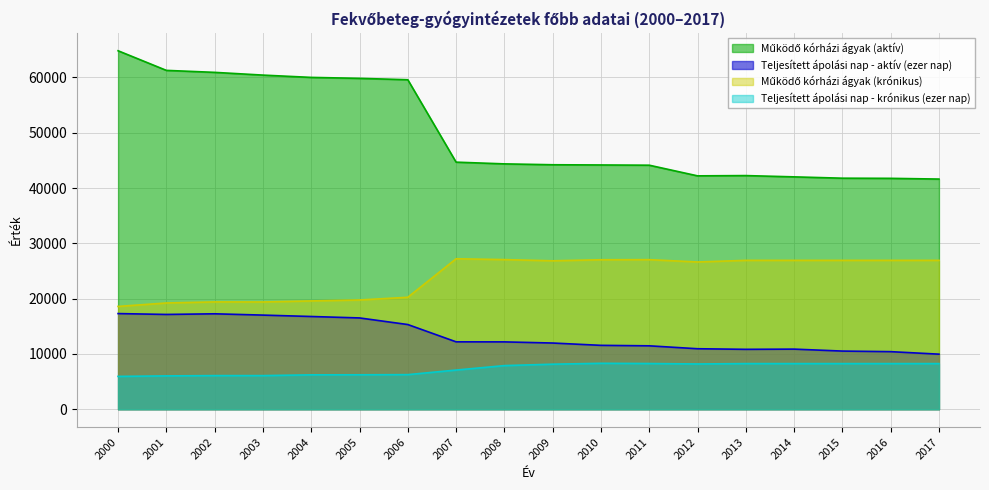

True or false: Működő kórházi ágyak (aktív) has a value of 44179 at 2010.

True